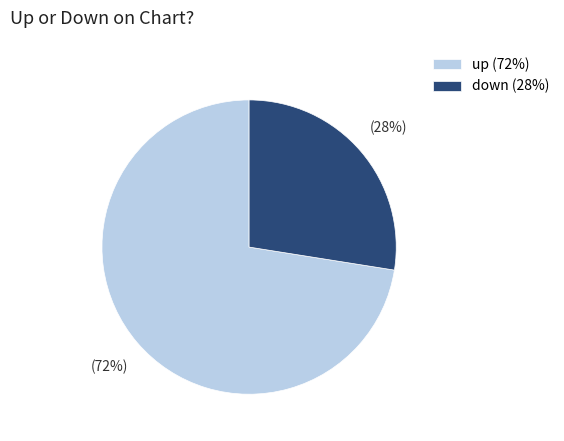

Is it true that up (72%) is 72% of the pie?

True